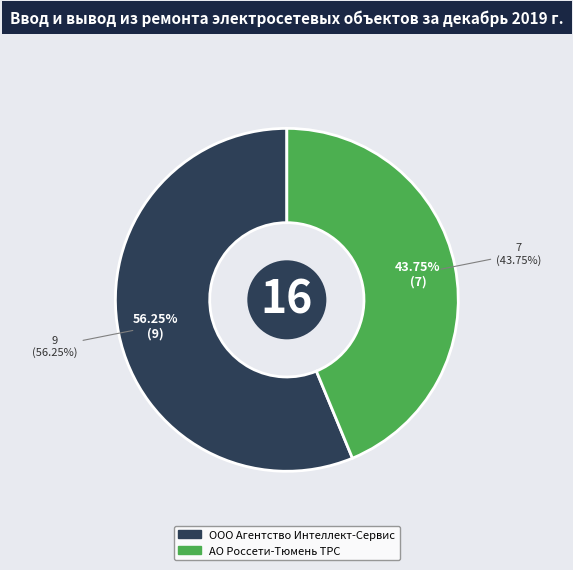

Is the sum of ООО Агентство Интеллект-Сервис and АО Россети-Тюмень ТРС greater than half?

Yes